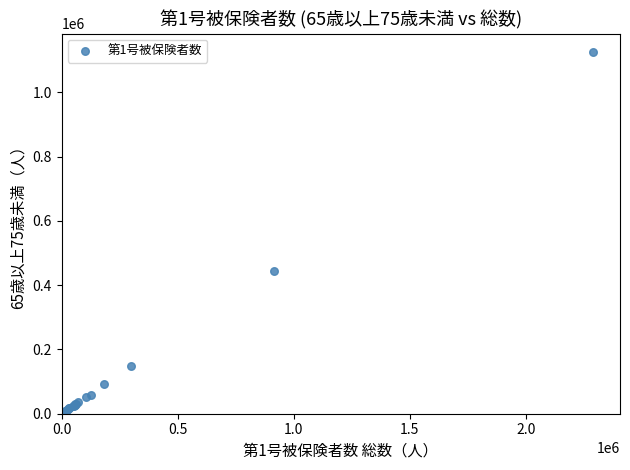

What Y value in the scatter plot is closest to 563776?

443863